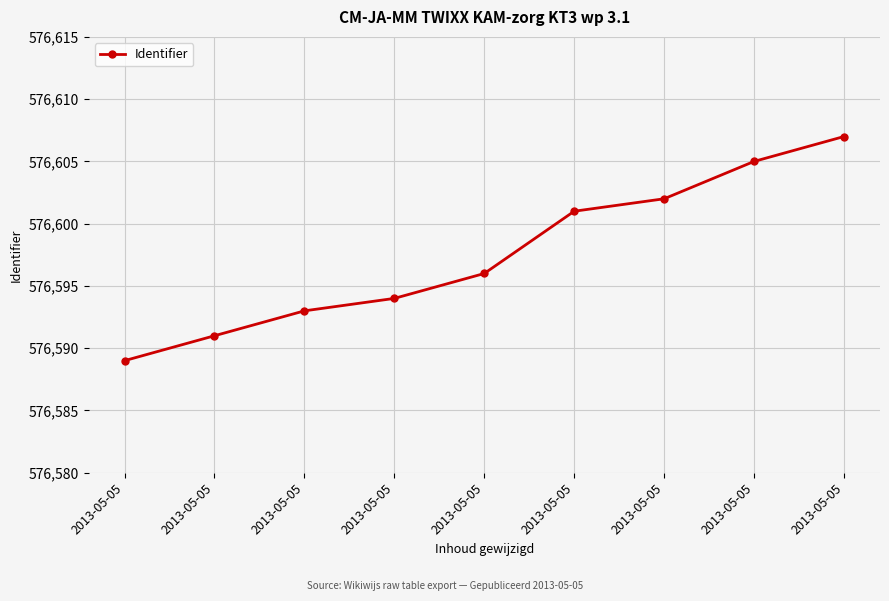

What is the difference between the values at 2013-05-05 and 2013-05-05?

6